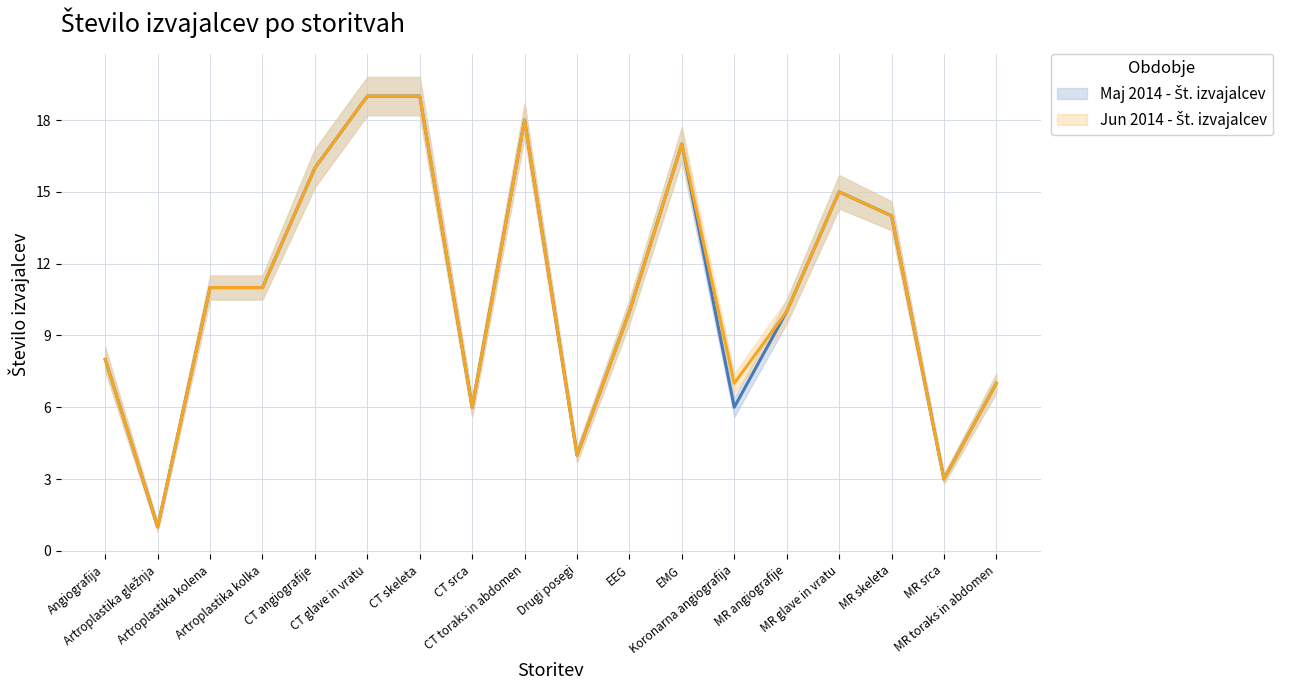

What position from the right is CT glave in vratu?

13